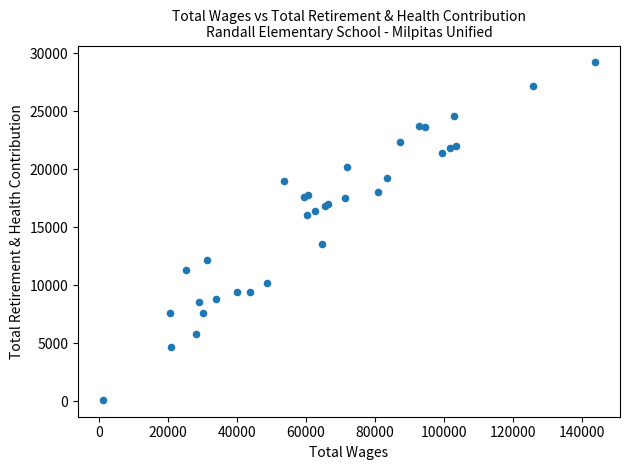

What Y value in the scatter plot is closest to 14664?

13576